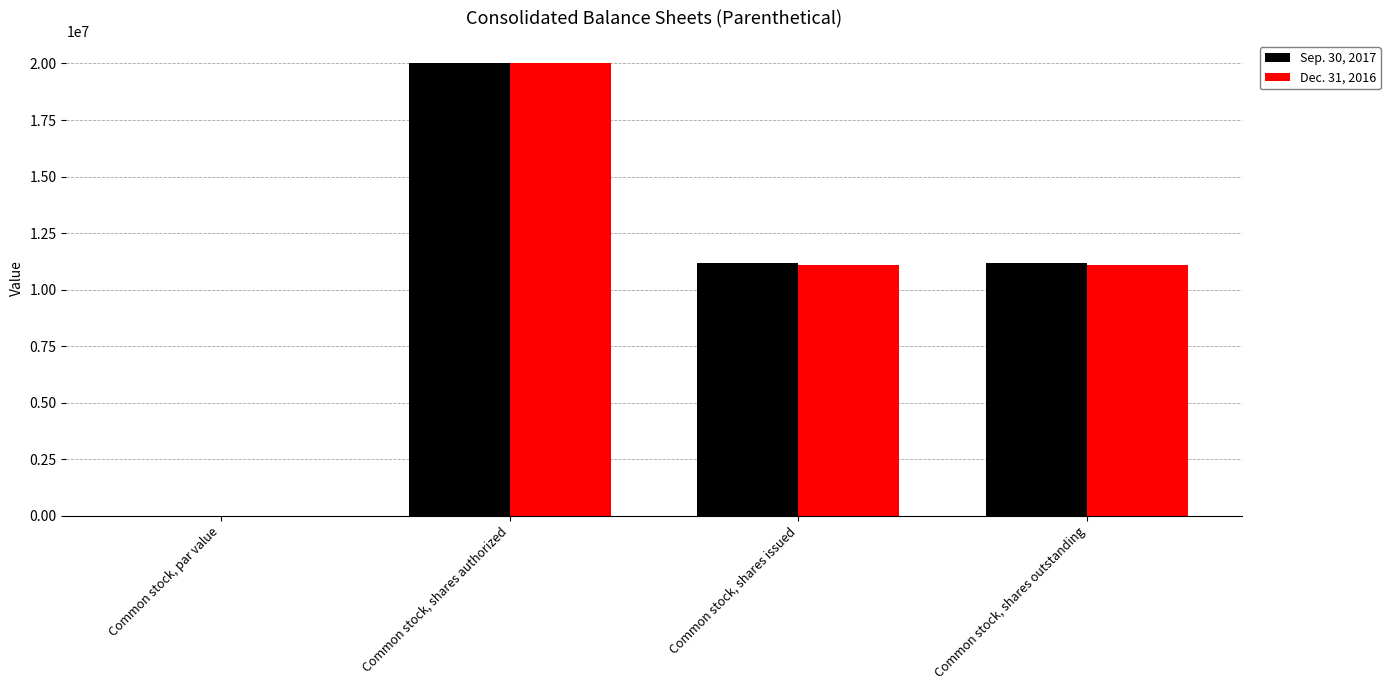

What is the maximum value for Sep. 30, 2017?

20000000.0